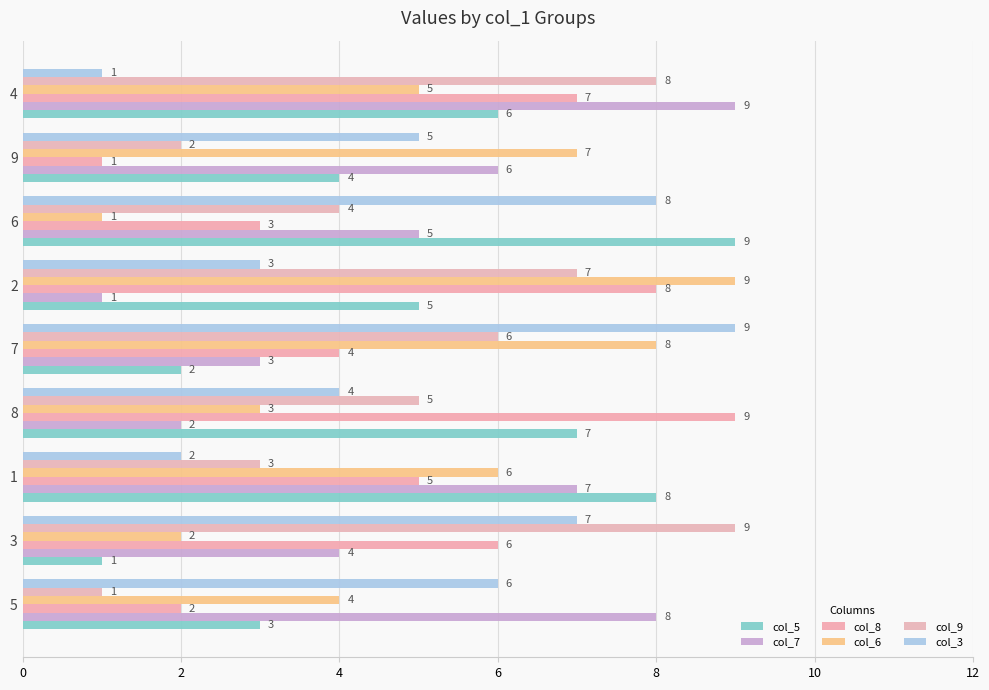

Which series has the largest total across all categories?

col_5